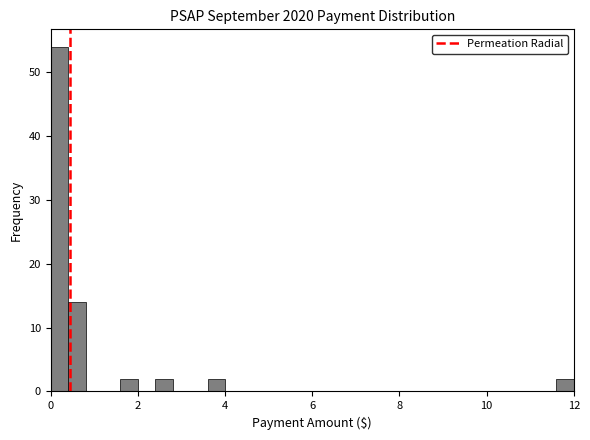

Around what value on the x-axis is the tallest bar? Give the approximate position of its centre, as read against the axis.

0.2